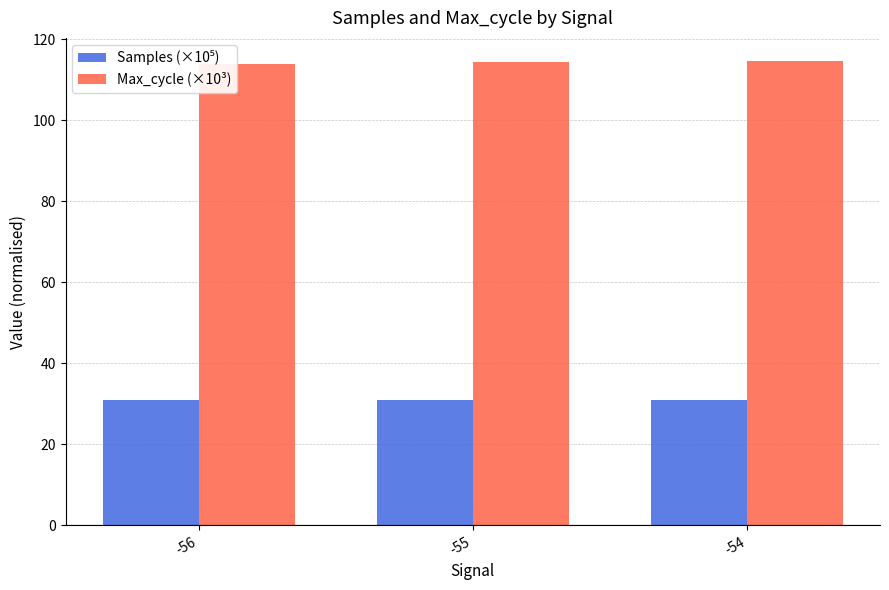

How many bars are there in total?

6